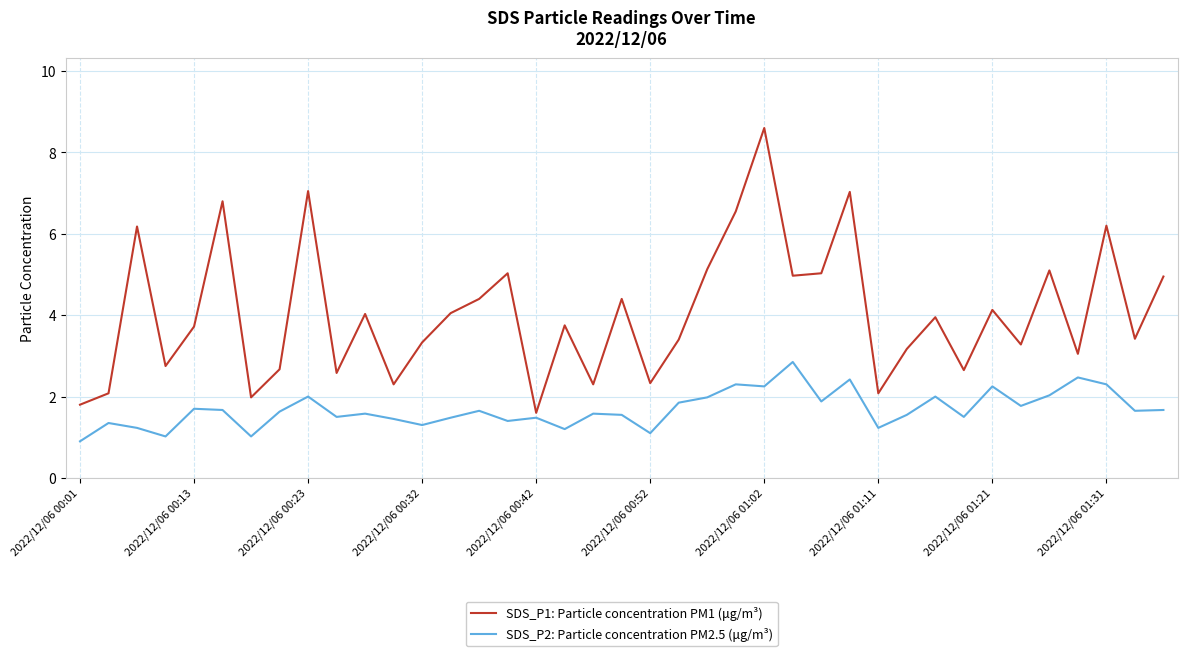

Which series has the largest range (max minus min)?

SDS_P1: Particle concentration PM1 (μg/m³)